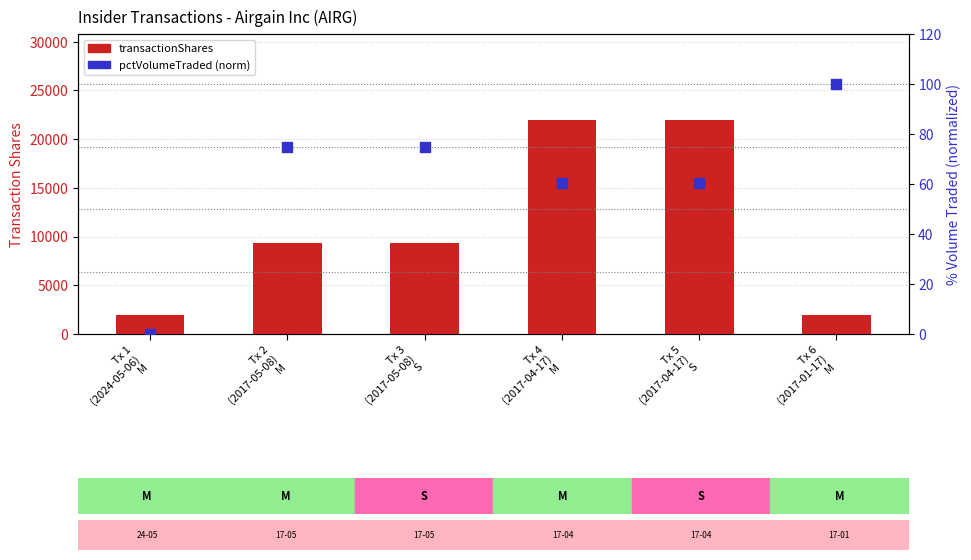

Which series has the largest total across all categories?

transactionShares